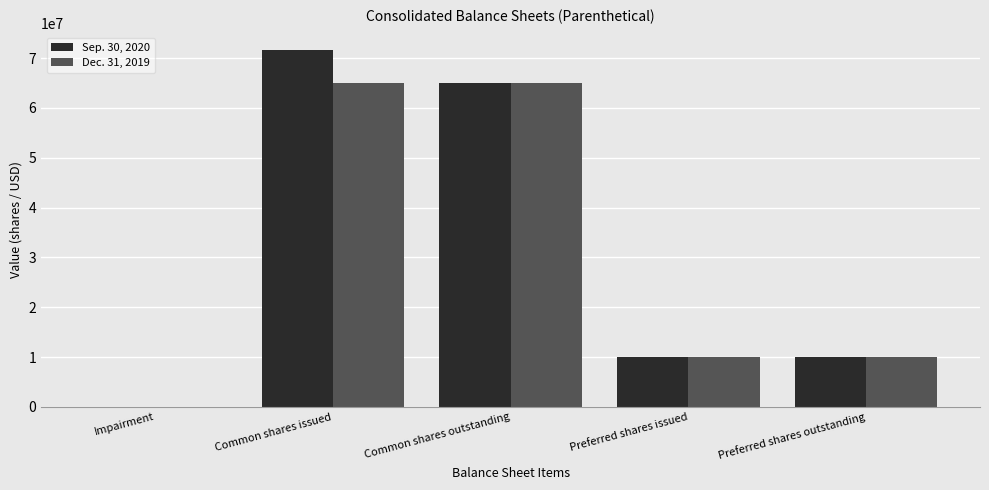

At which label does Sep. 30, 2020 reach its peak?

Common shares issued